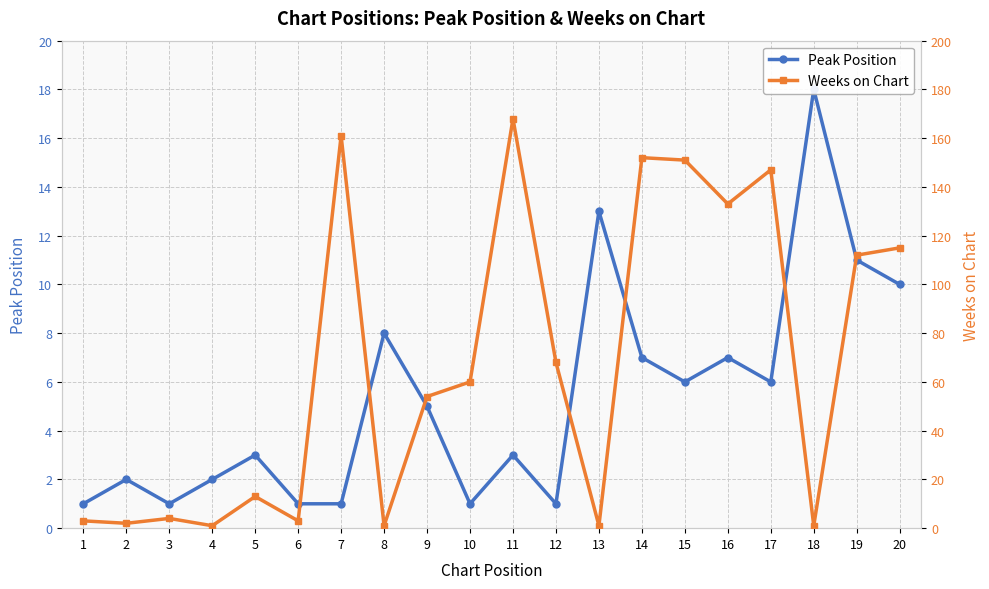

Which series has the largest total across all categories?

Weeks on Chart